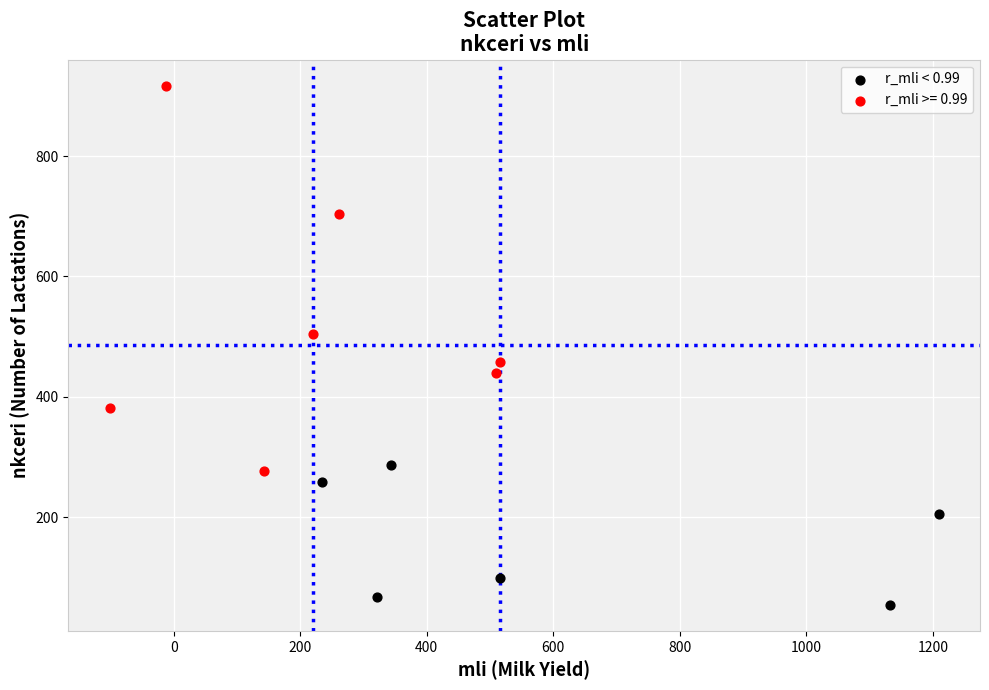

Which series has the widest spread of Y values?

r_mli >= 0.99